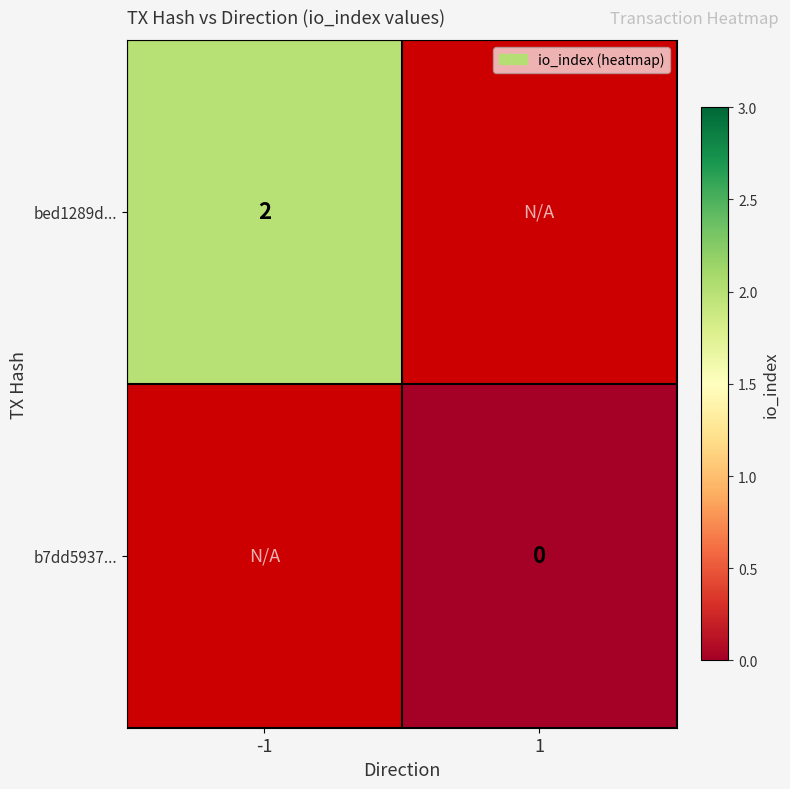

The value of bed1289d... at -1 is 3. True or false?

False